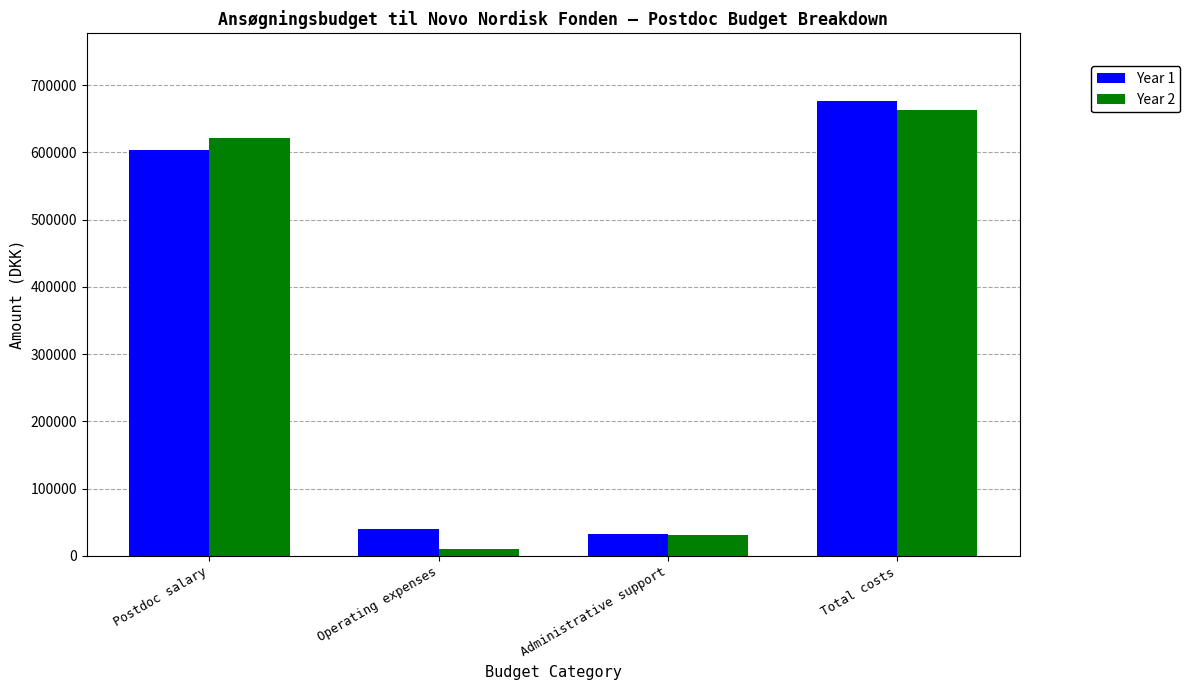

Reading left to right, transcribe all the data shown in this chart.

Year 1: Postdoc salary=603644.0	Operating expenses=40000.0	Administrative support=32182.2	Total costs=675826.2
Year 2: Postdoc salary=621753.0	Operating expenses=10000.0	Administrative support=31587.7	Total costs=663340.7